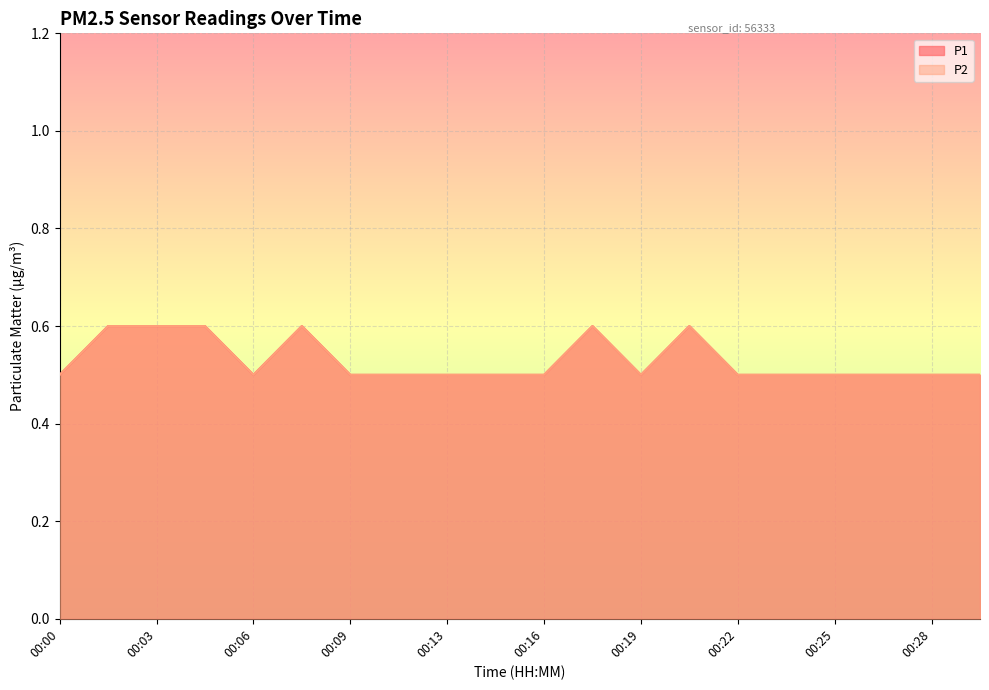

What is the value of the P2 point at the 15th from the left?

0.5